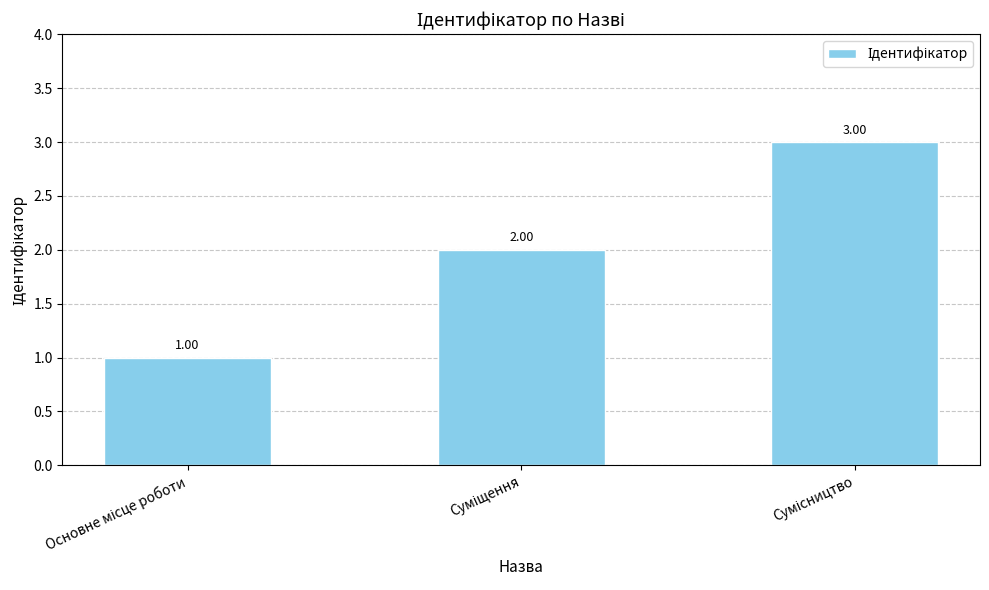

What is the sum of all values?

6